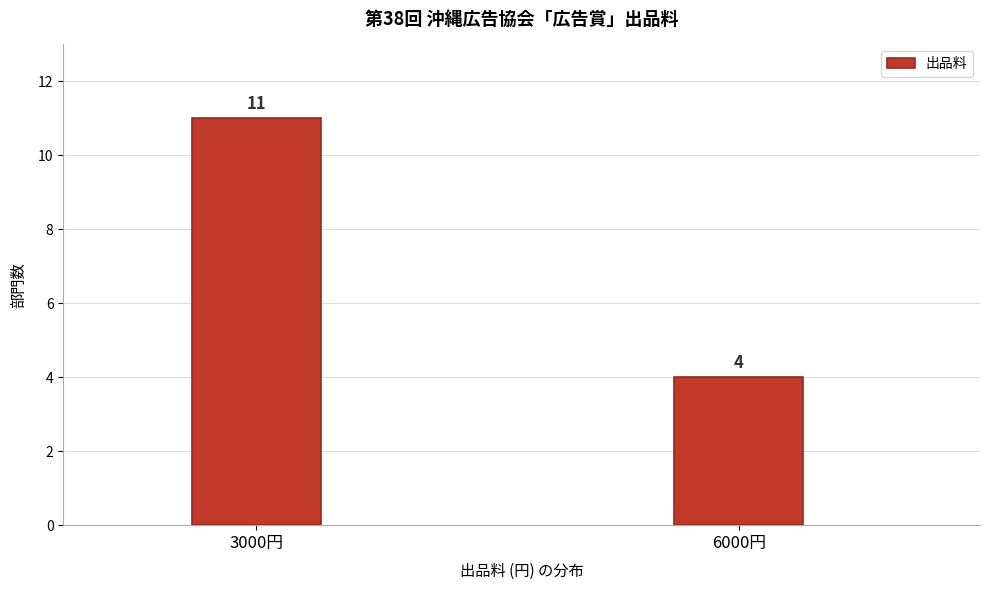

Reading right to left, list all the values displayed in this chart.

6000円=4	3000円=11